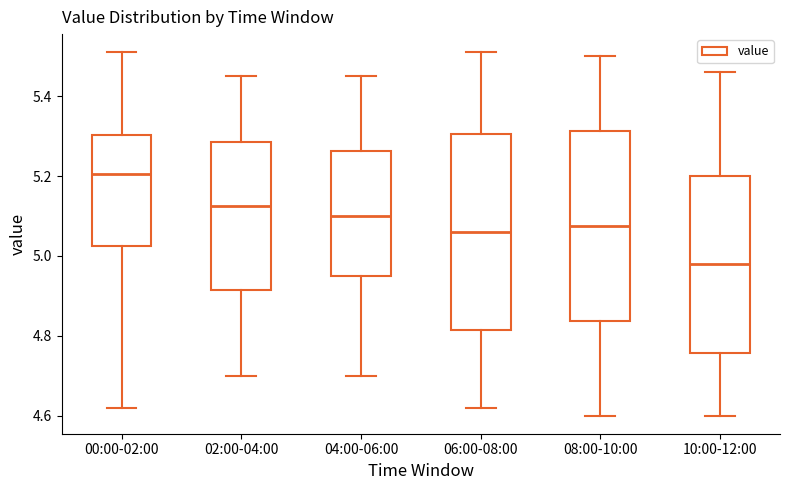

Reading left to right, read every box against the y-axis: the position of its median line, the range the box covers, and the ends of its whiskers. The values are not printed on the chart, so give them approximately, as read against the axis.

00:00-02:00: median 5.20, box 5.02 to 5.30, whiskers 4.62 to 5.52
02:00-04:00: median 5.12, box 4.92 to 5.28, whiskers 4.70 to 5.46
04:00-06:00: median 5.10, box 4.96 to 5.26, whiskers 4.70 to 5.46
06:00-08:00: median 5.06, box 4.82 to 5.30, whiskers 4.62 to 5.52
08:00-10:00: median 5.08, box 4.84 to 5.32, whiskers 4.60 to 5.50
10:00-12:00: median 4.98, box 4.76 to 5.20, whiskers 4.60 to 5.46